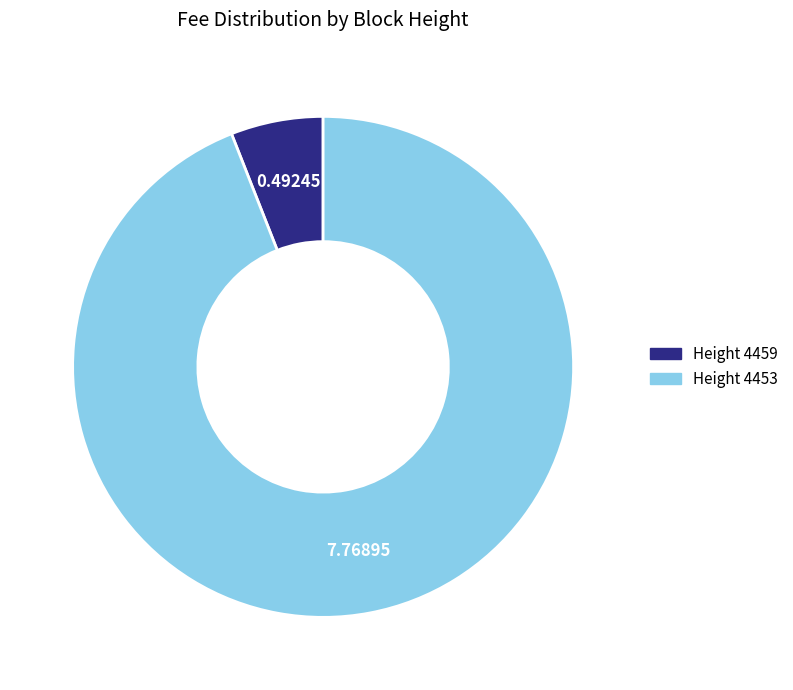

Is there any slice that represents more than half of the pie?

Yes